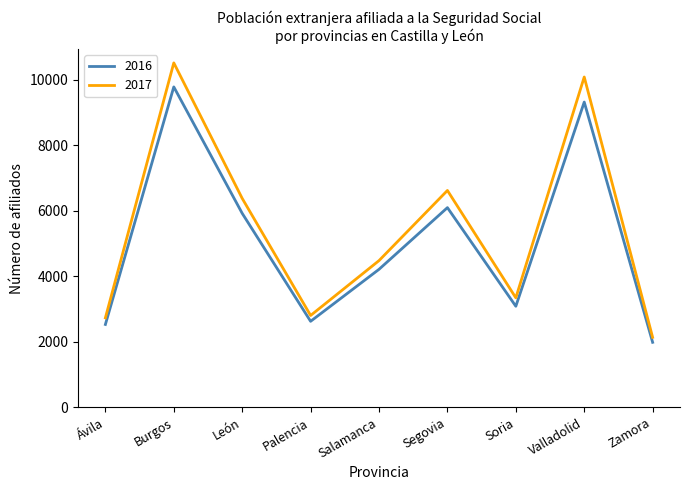

Reading left to right, transcribe all the data shown in this chart.

2016: 2527	9775	5917	2623	4209	6091	3082	9312	1982
2017: 2729	10508	6373	2801	4475	6615	3340	10077	2133